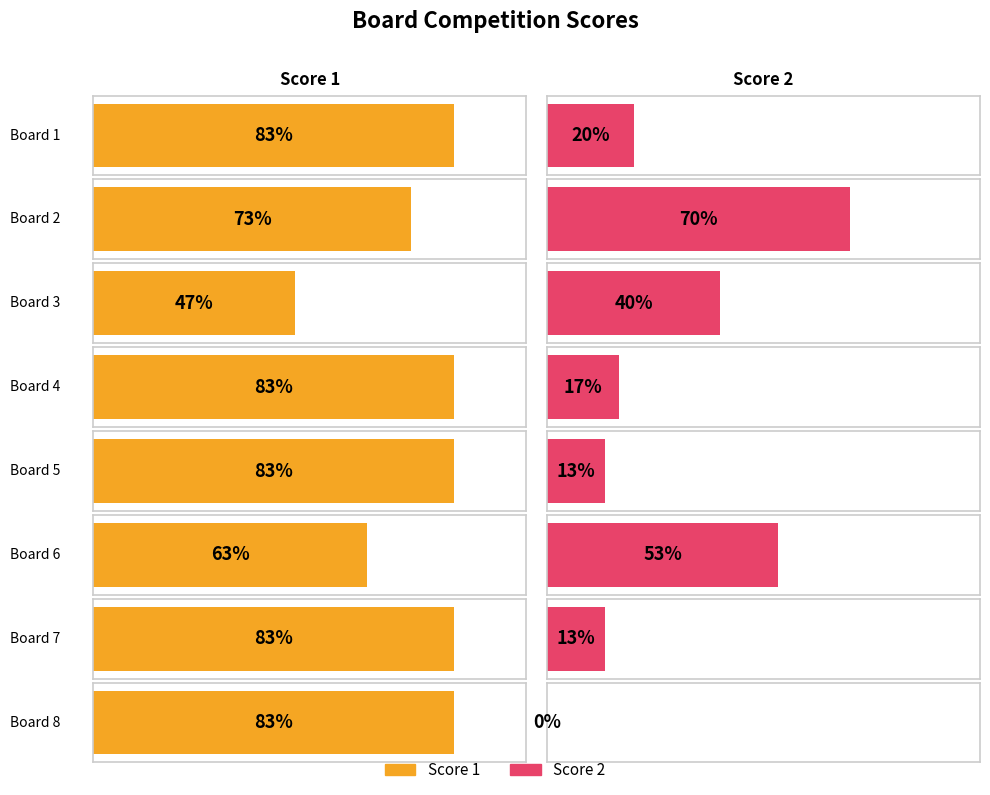

List the series in order of their peak value, highest first.

Score 1, Score 2